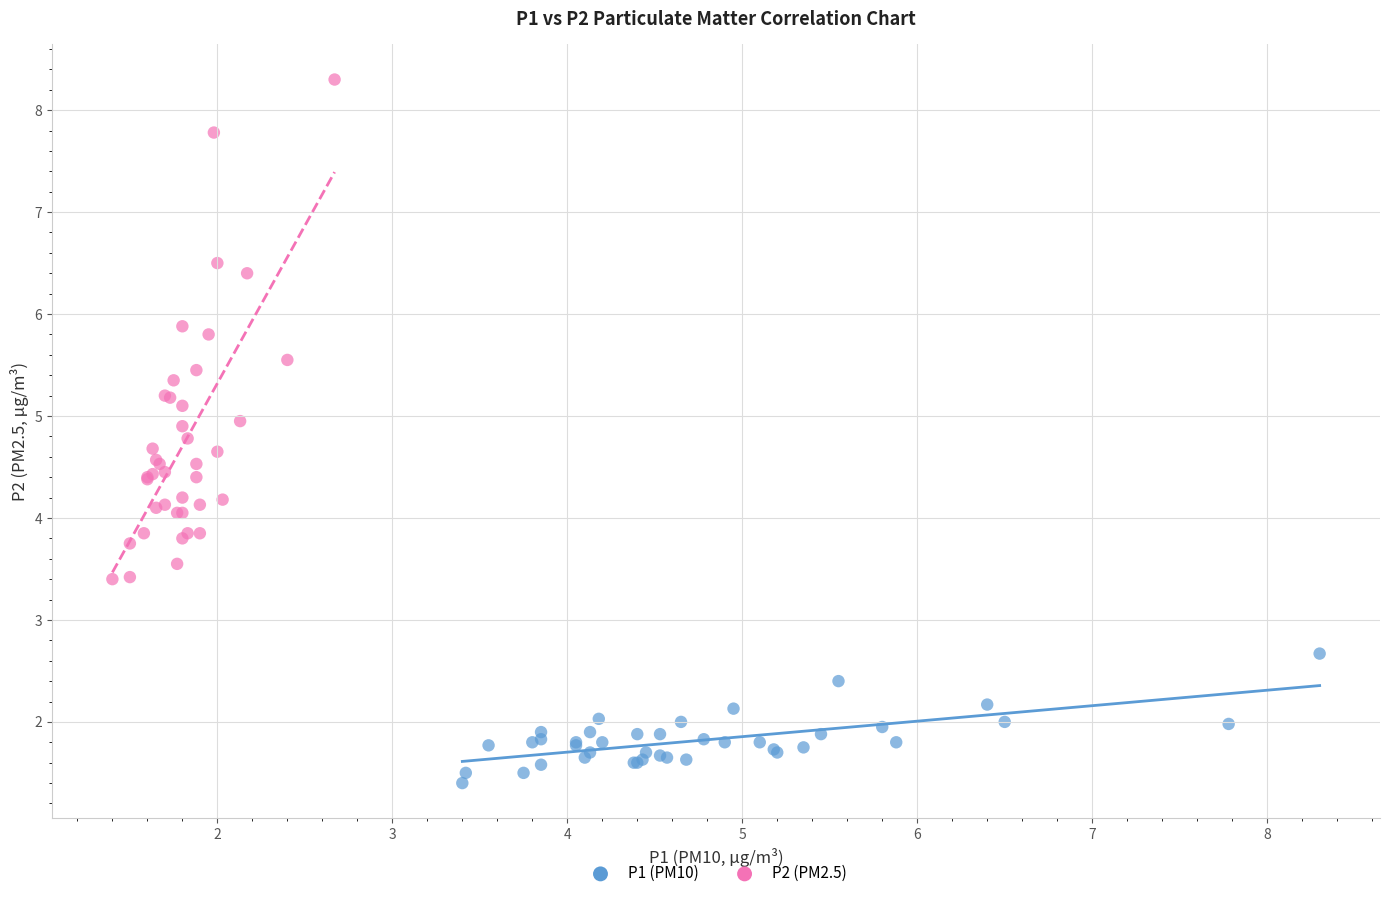

Which series contains the lowest Y value?

P1 (PM10)